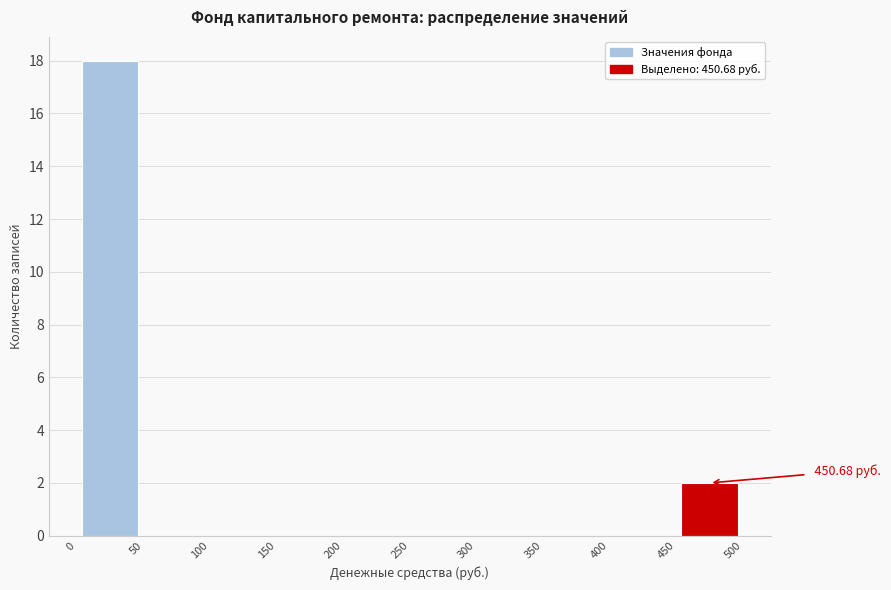

Over which range of the x-axis is the bar tallest?

0 to 50